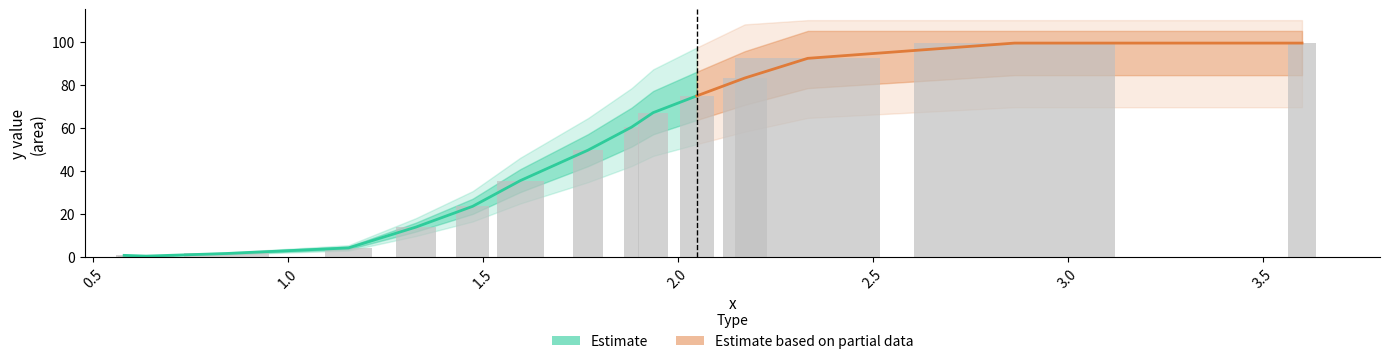

The chart shows a value of 107.5 at 1.936831517829. True or false?

False